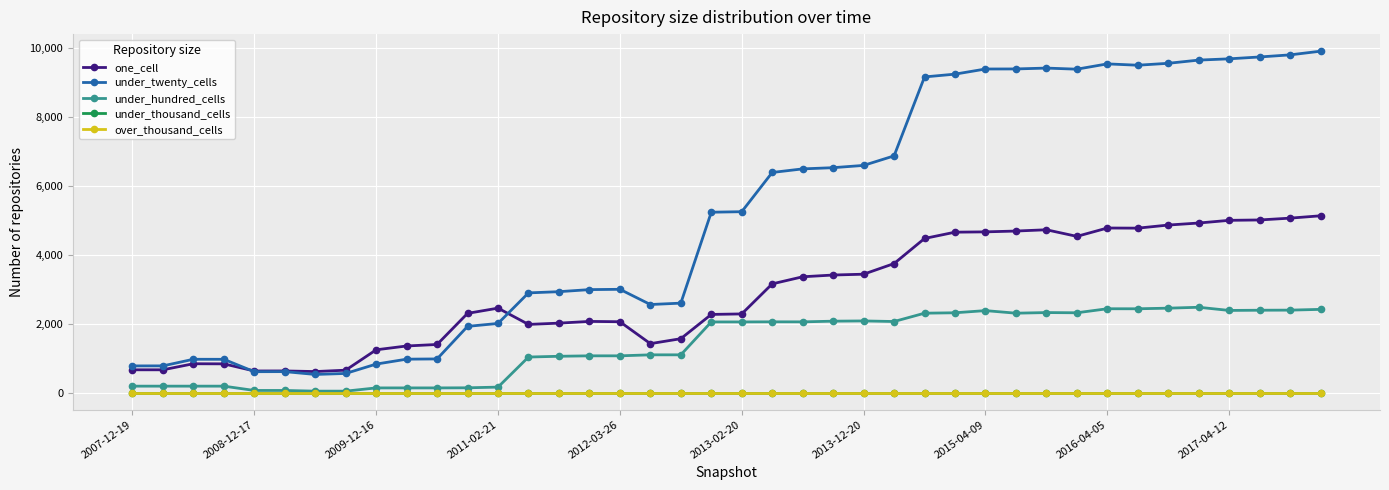

Is this an area chart (filled region under the line)?

No